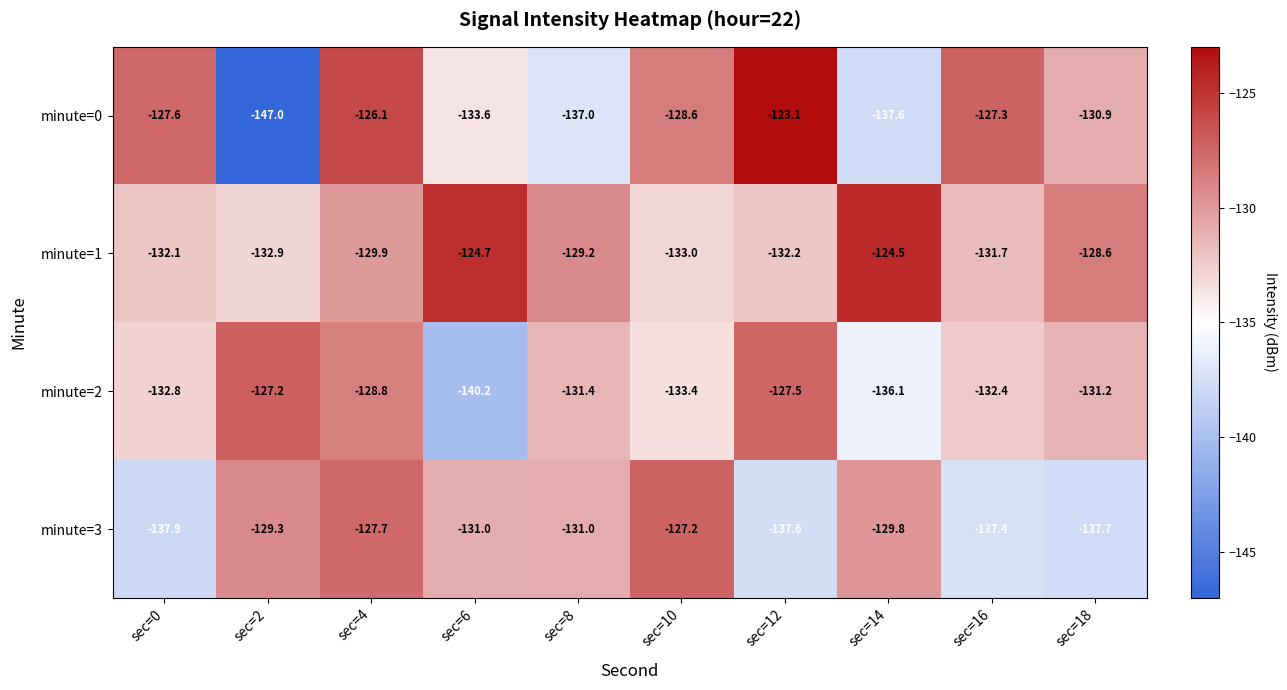

True or false: minute=0 has a value of -137.6 at sec=14.

True